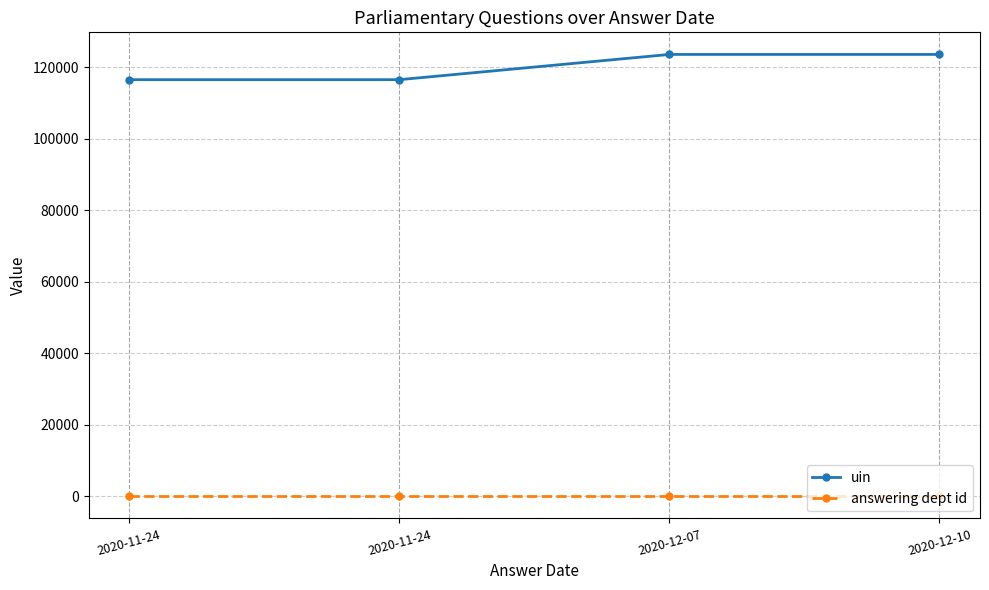

What is the sum of the answering dept id values at 2020-12-07 and 2020-11-24?

42